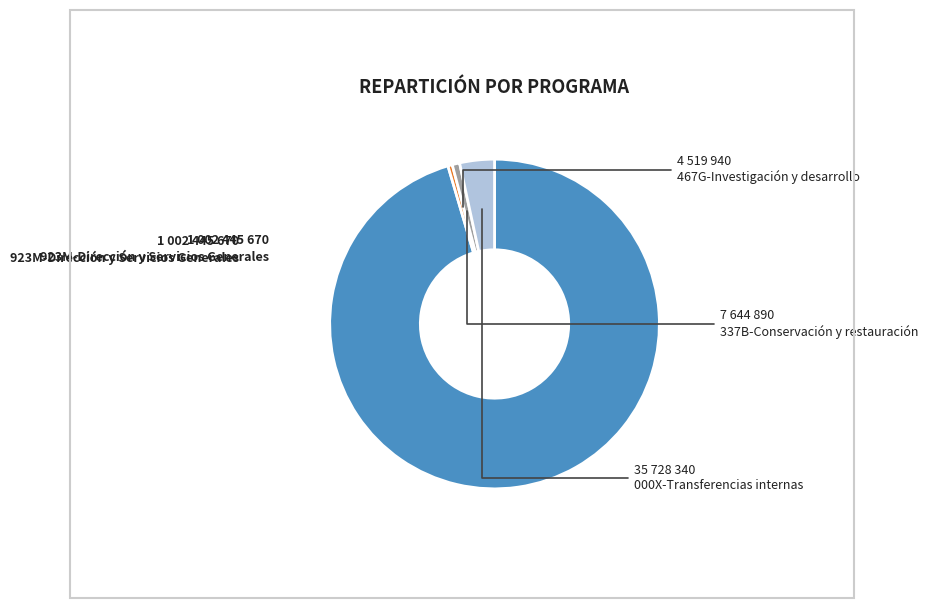

Is there a majority slice in this chart?

Yes